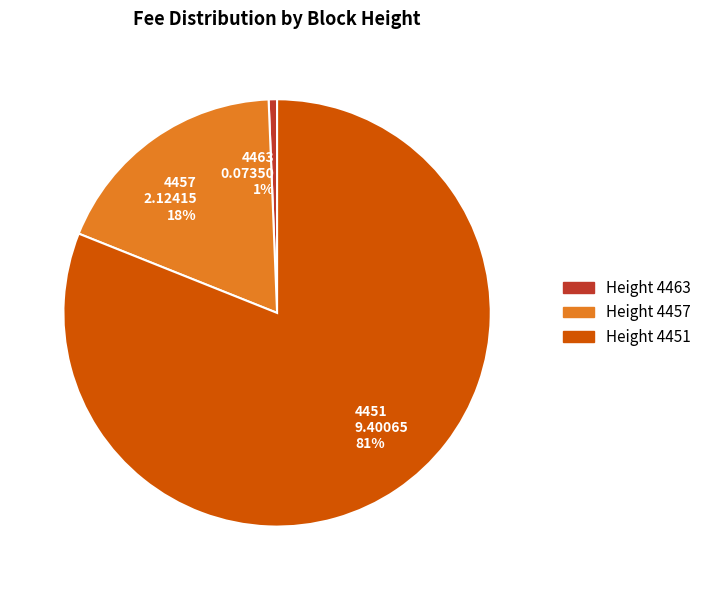

Is it true that 4457 is 18% of the pie?

True